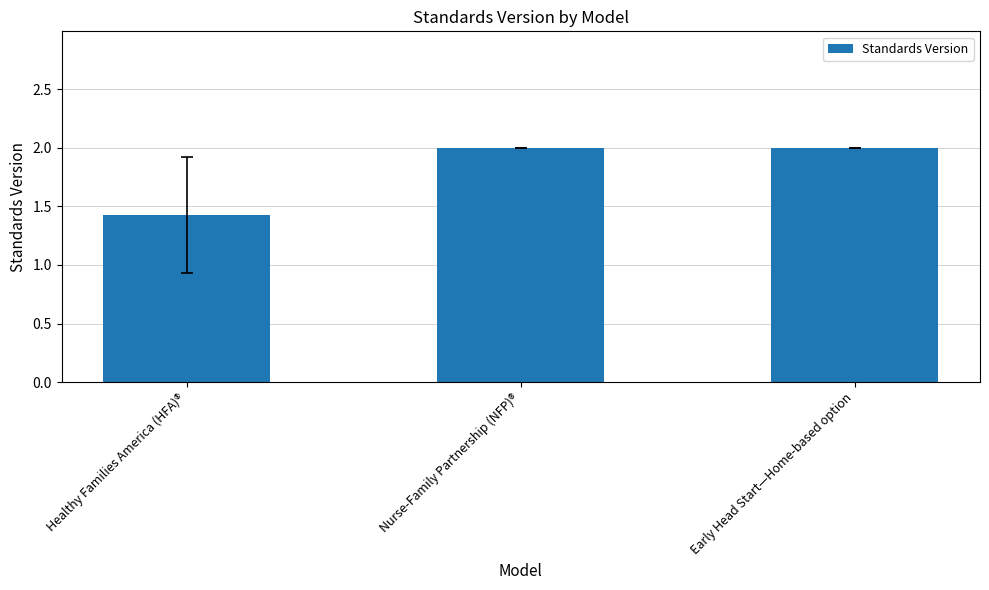

What is the change in value from Healthy Families America (HFA)® to Early Head Start—Home-based option?

+0.6